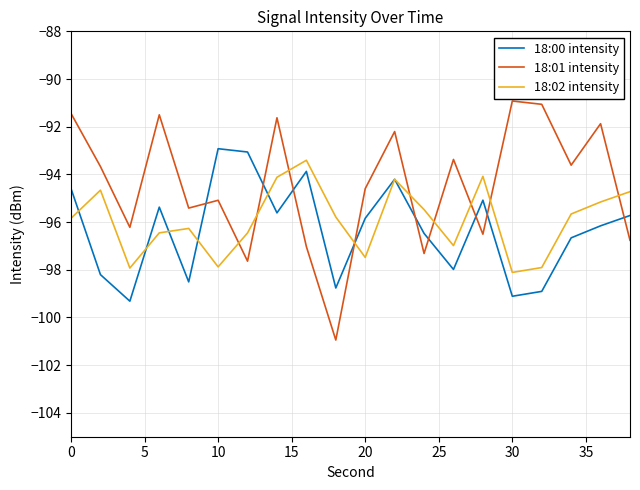

Which series ends up on top after the final intersection of 18:01 intensity and 18:00 intensity?

18:00 intensity